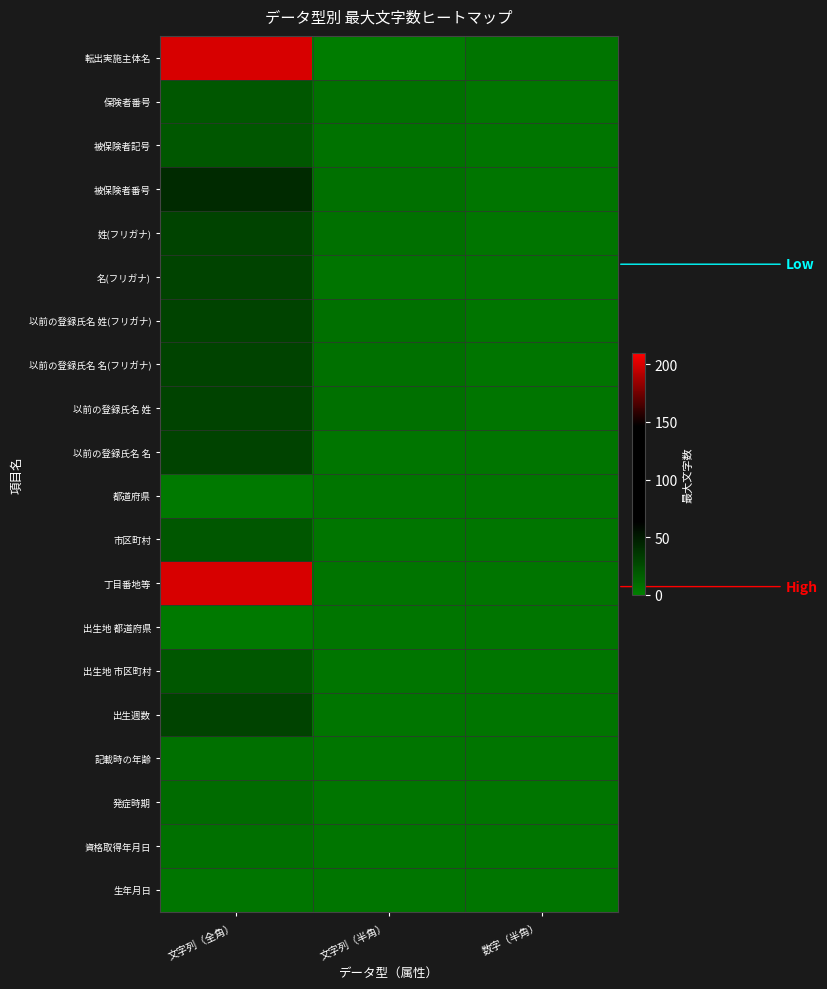

At how many categories does at least one series exceed 171?

1